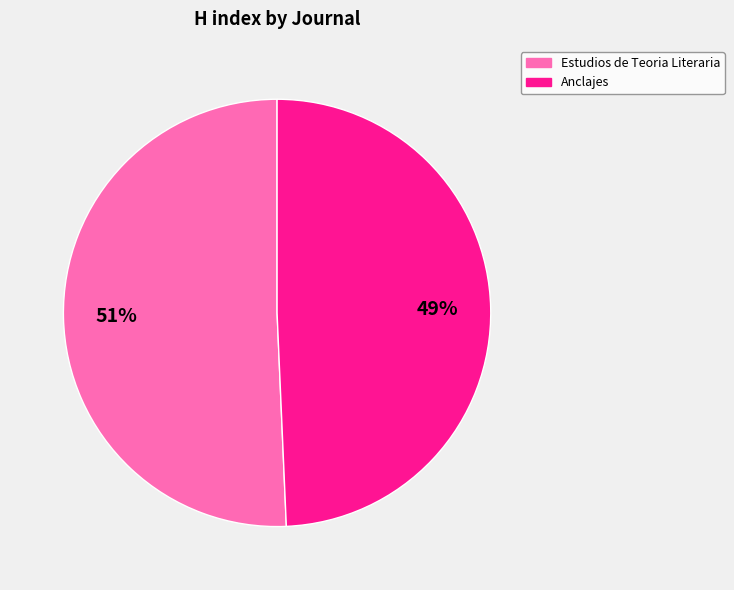

Which category accounts for the majority?

Estudios de Teoria Literaria